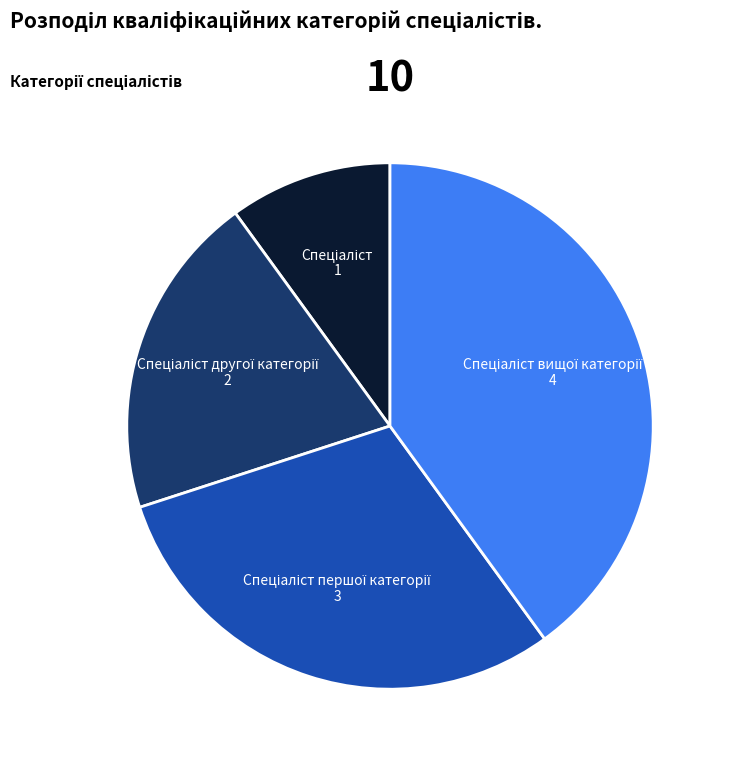

How many segments does this pie chart have?

4